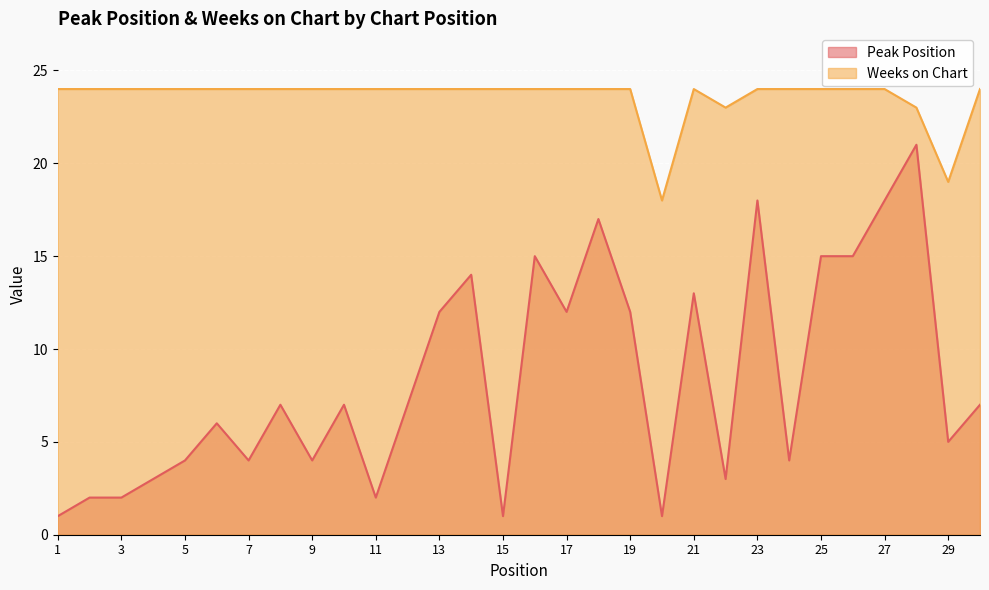

What is the lowest value of the Peak Position series?

1